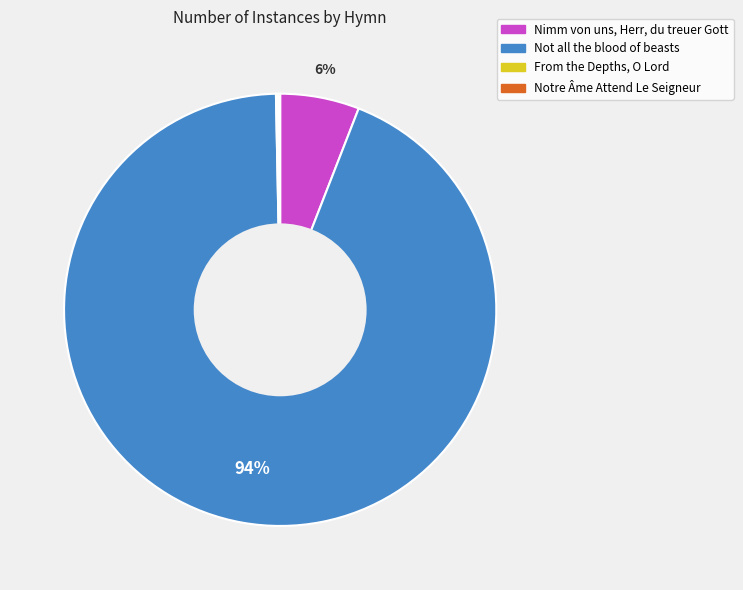

Does Not all the blood of beasts represent more than half of the total?

Yes